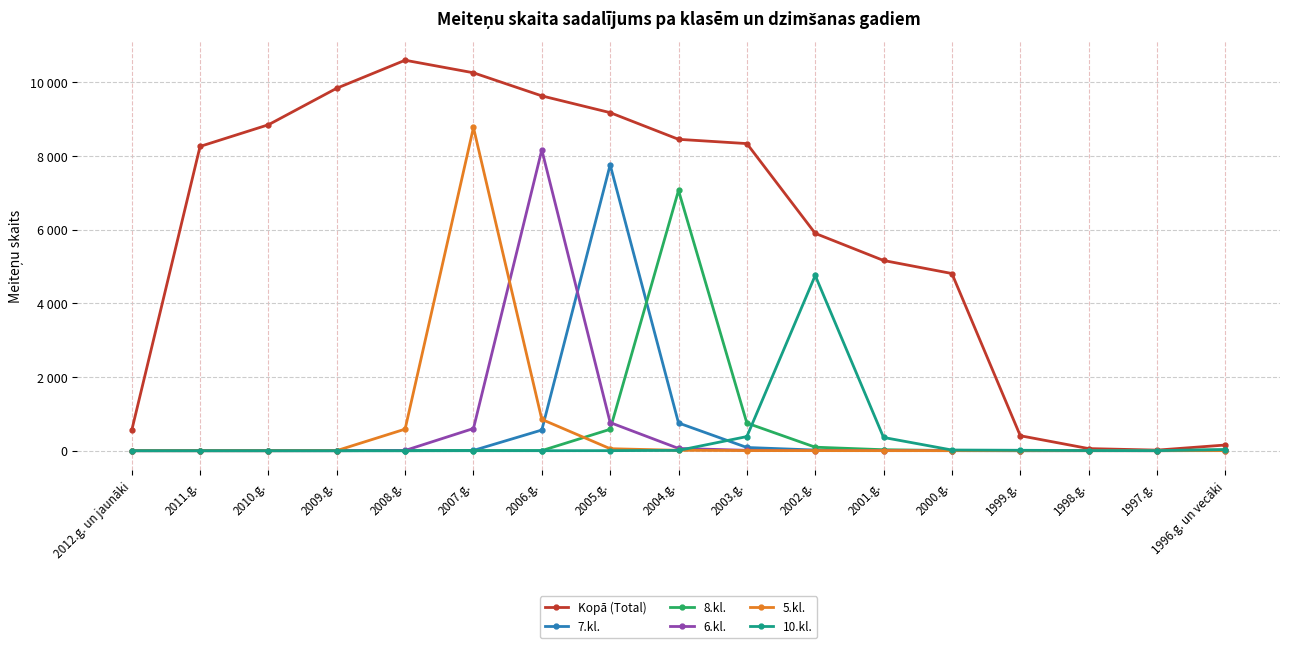

Where is the first local maximum for 6.kl.?

2006.g.